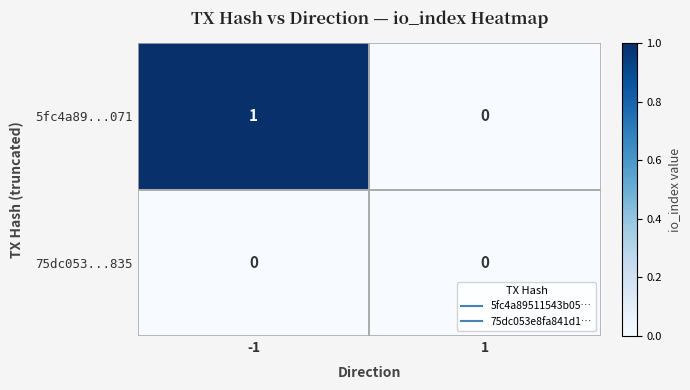

Between -1 and 1, which series saw the biggest shift?

5fc4a89...071